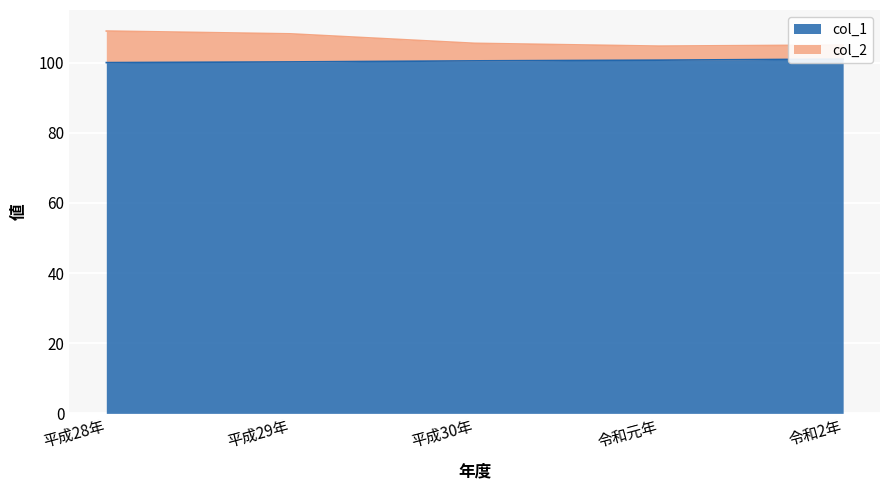

Which series has the widest spread of values?

col_2